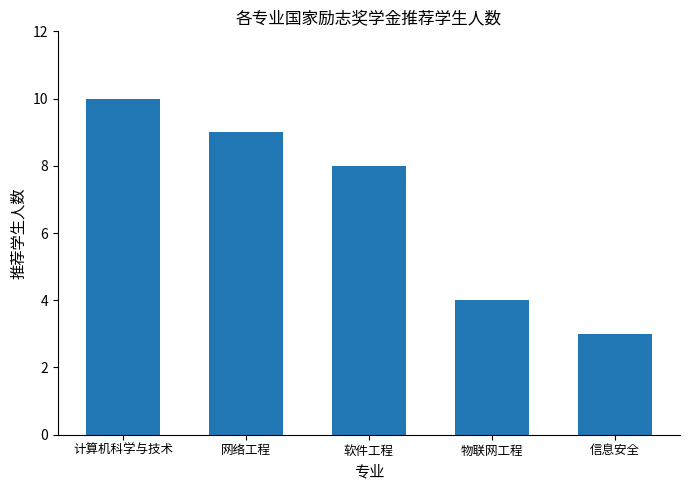

How many series are shown in this chart?

1